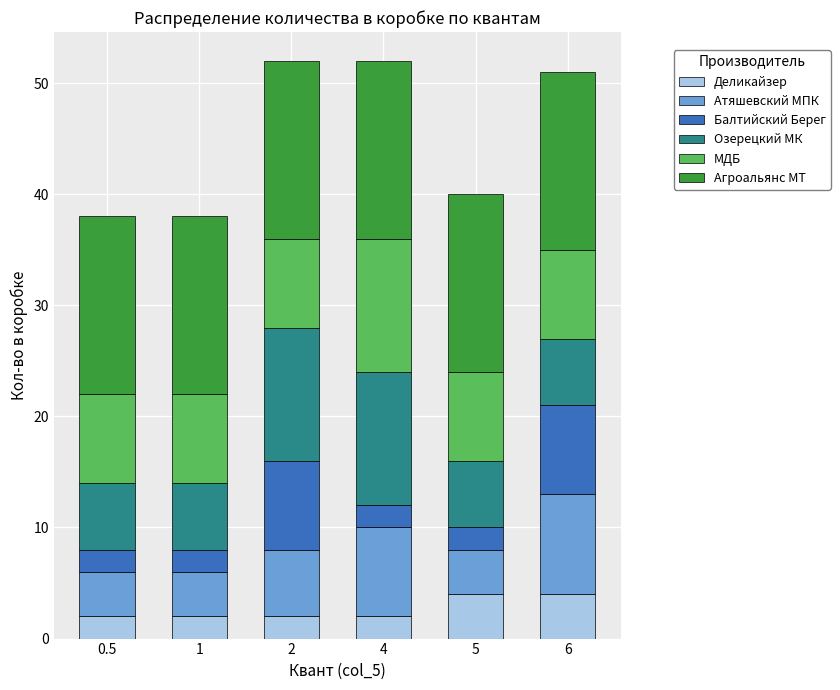

True or false: Деликайзер has a value of 6 at 5.

False